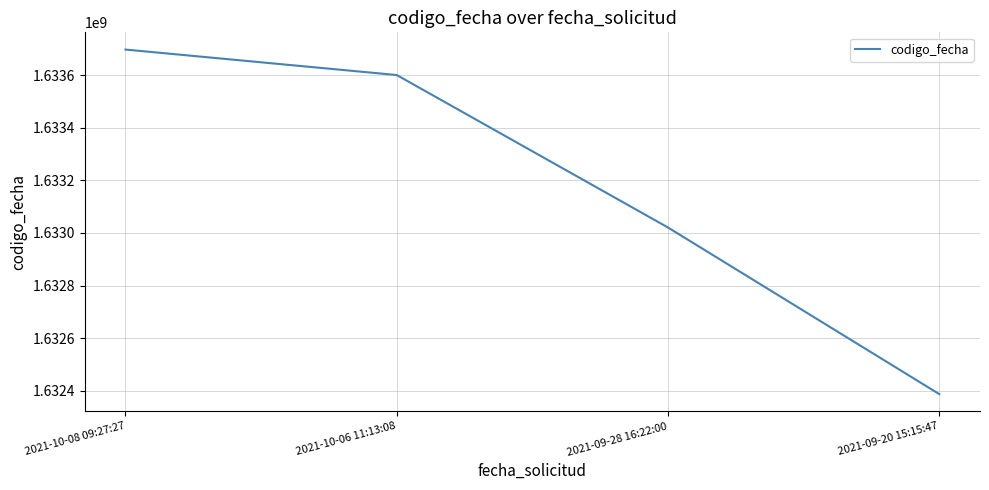

Which category has the highest value across all series?

2021-10-08 09:27:27